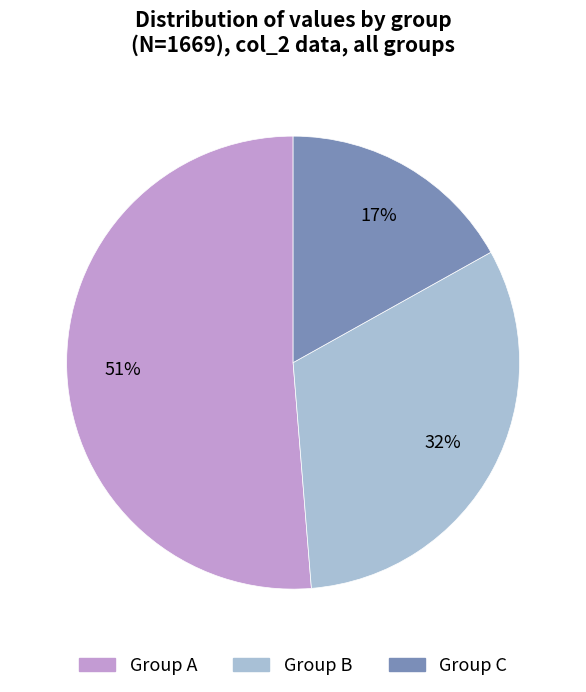

Is there a majority slice in this chart?

Yes